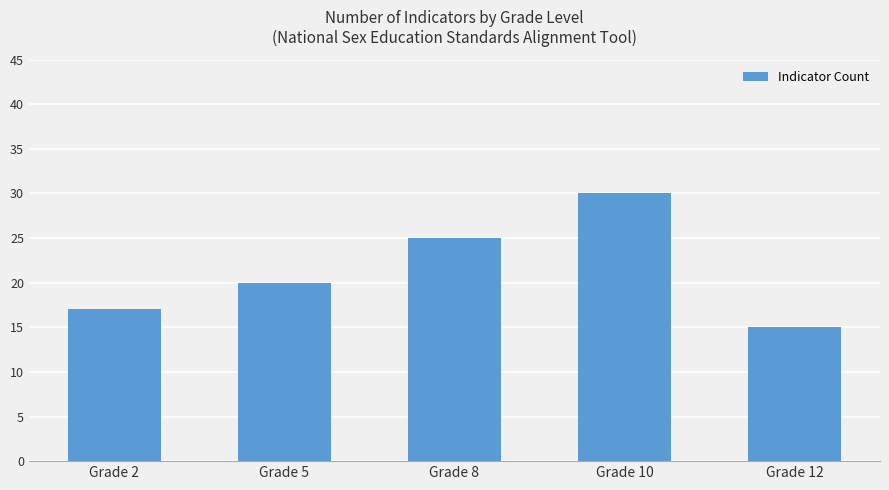

How many data points does each series have?

5